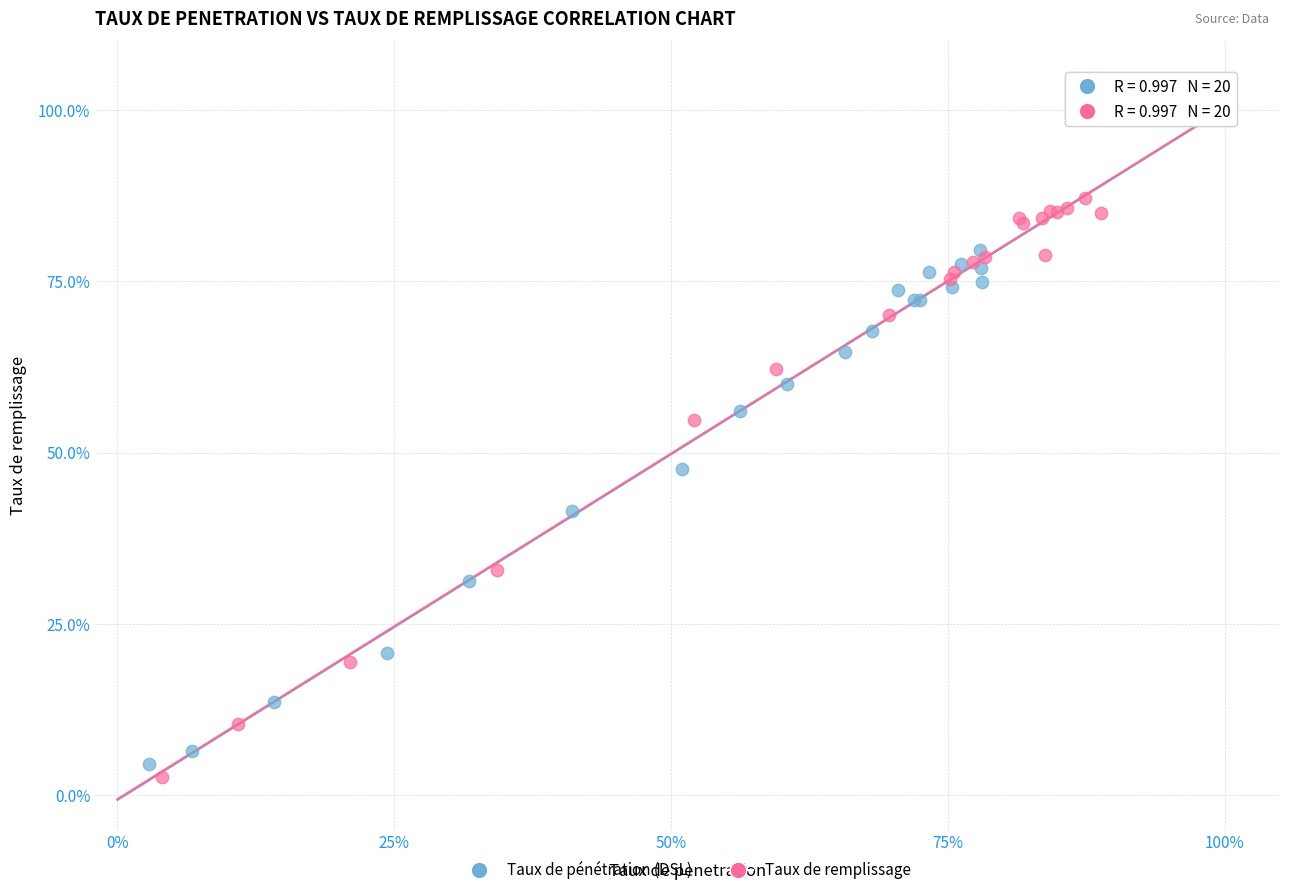

Which series has the largest Y range (max minus min)?

Taux de remplissage